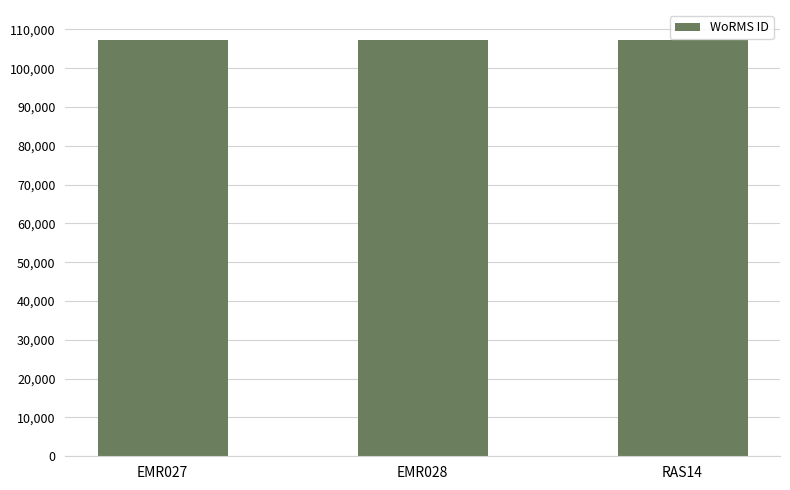

Approximately how many times larger is the value at EMR027 compared to EMR028?

1.0